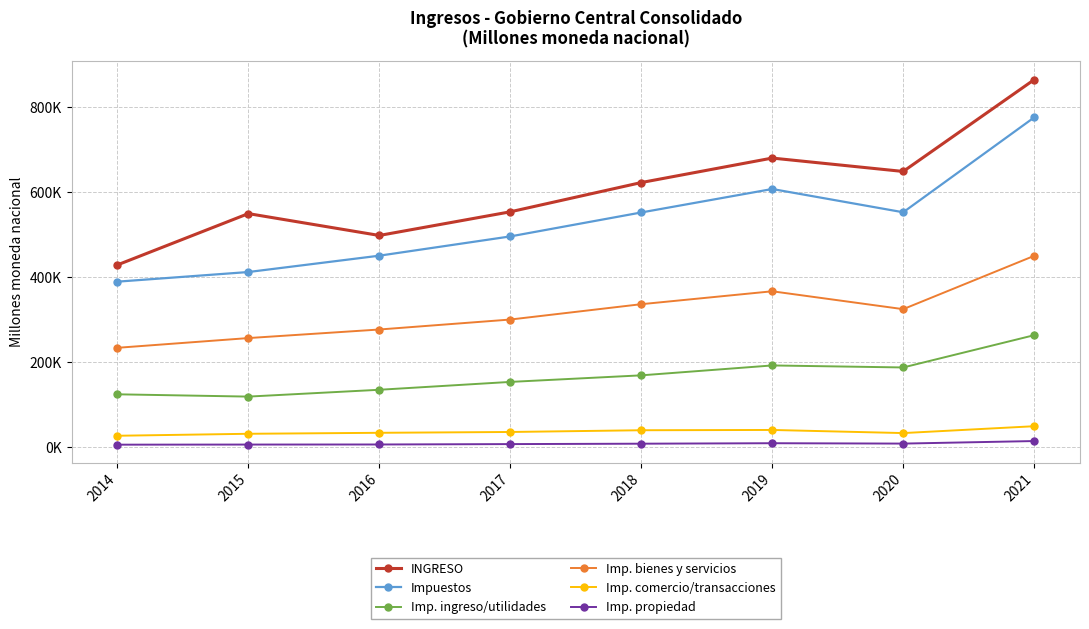

True or false: Impuestos has more than 2 points higher than both neighbors.

False